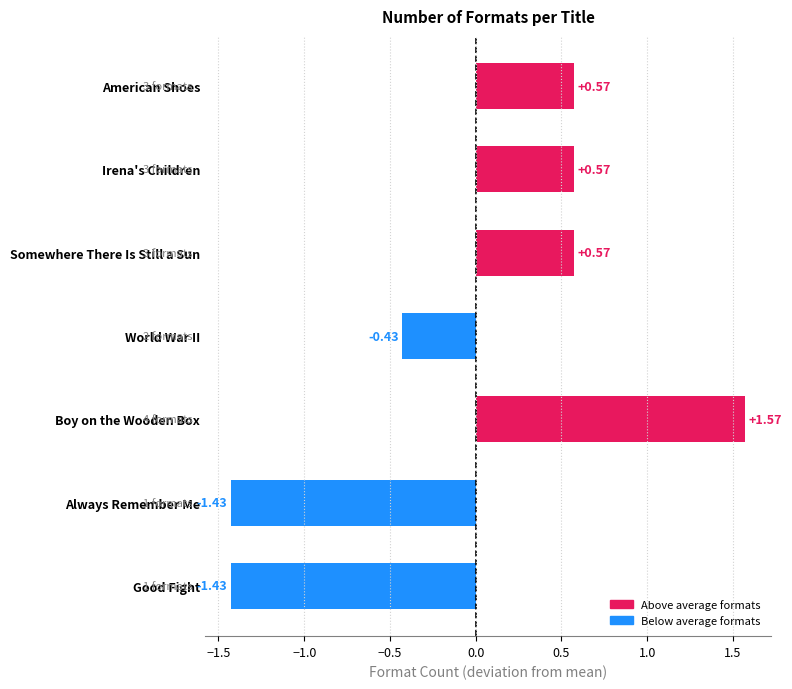

Does the chart contain stacked bars?

No